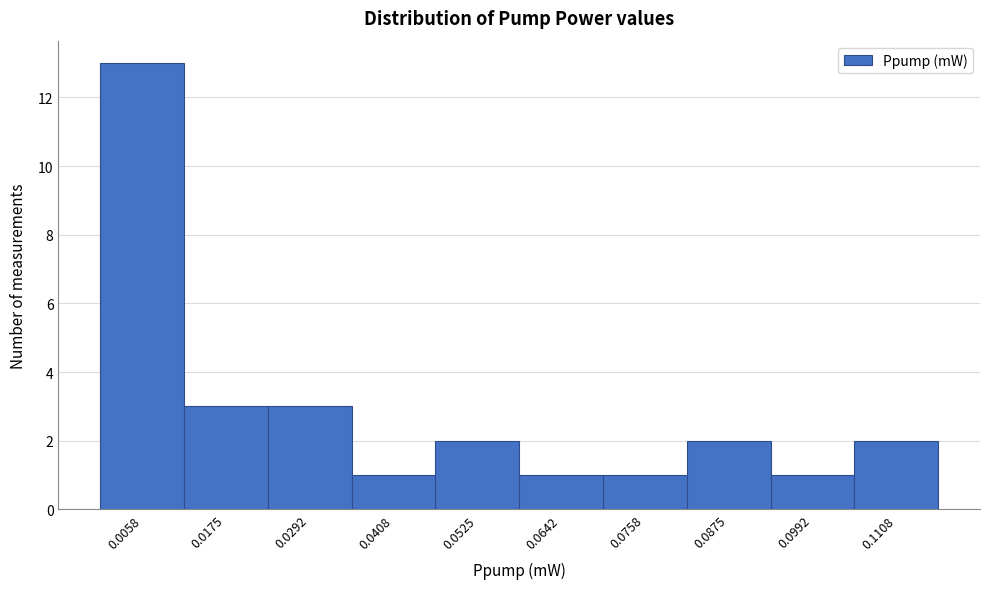

How tall is the bar that spans 0.012 to 0.024 on the x-axis? Neither the bar edges nor the heights are printed on the chart, so give them approximately, as read against the axes.

3